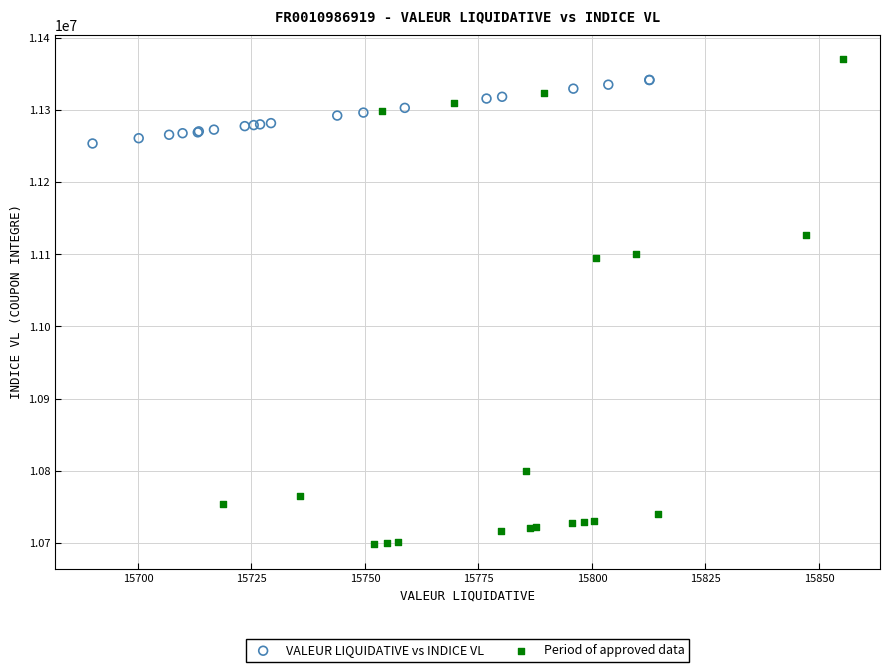

Which series contains the highest Y value?

Period of approved data